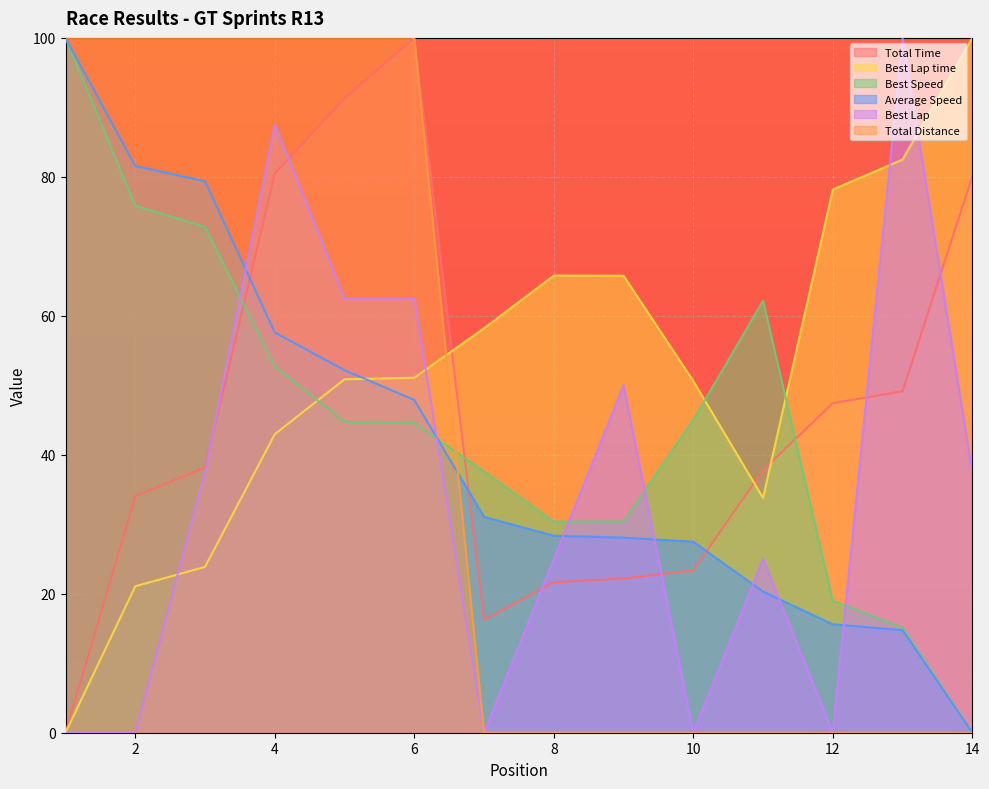

Rank the categories by Total Distance value from lowest to highest.

7, 8, 9, 10, 11, 12, 13, 14, 1, 2, 3, 4, 5, 6